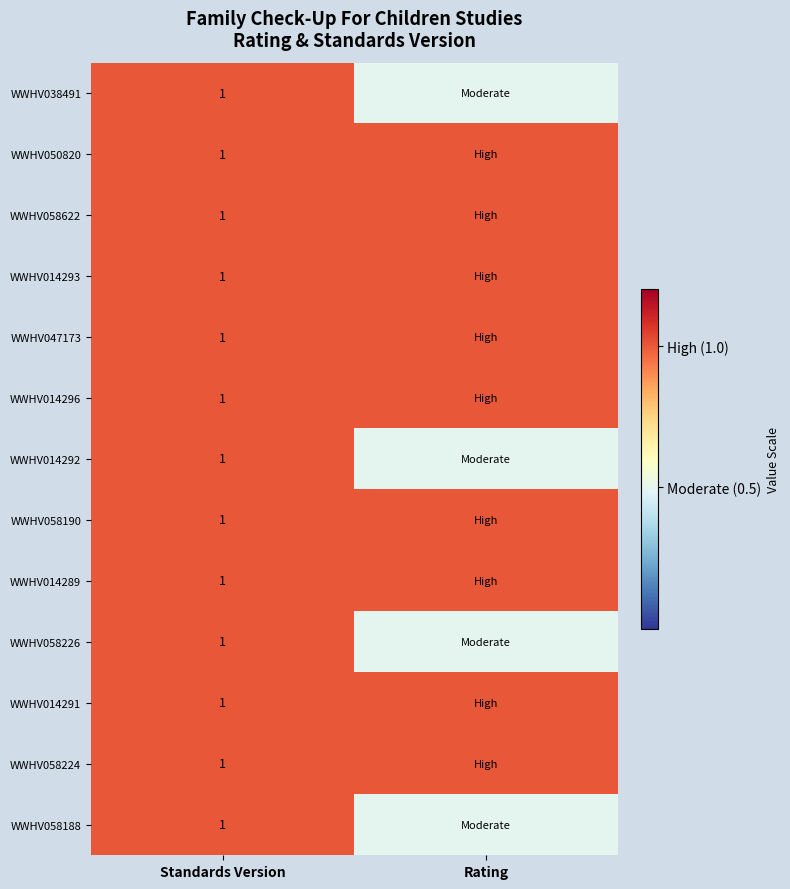

True or false: WWHV058226 has a value of 1.6 at Standards Version.

False